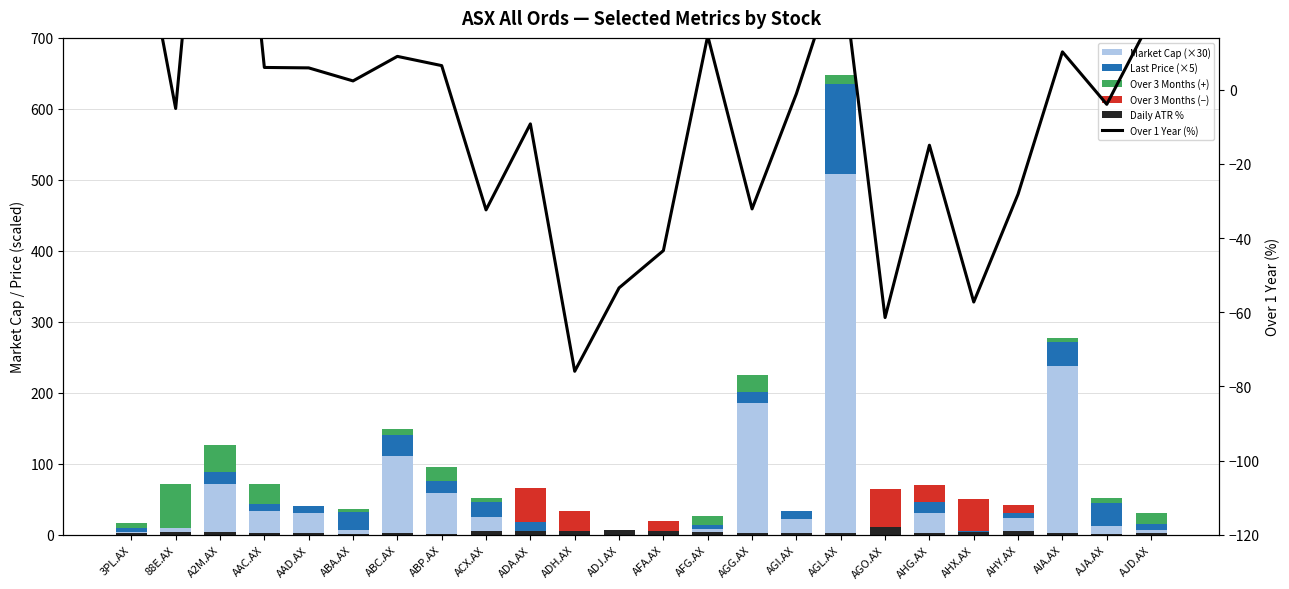

At which label is Market Cap (×30) closest to 254?

AIA.AX